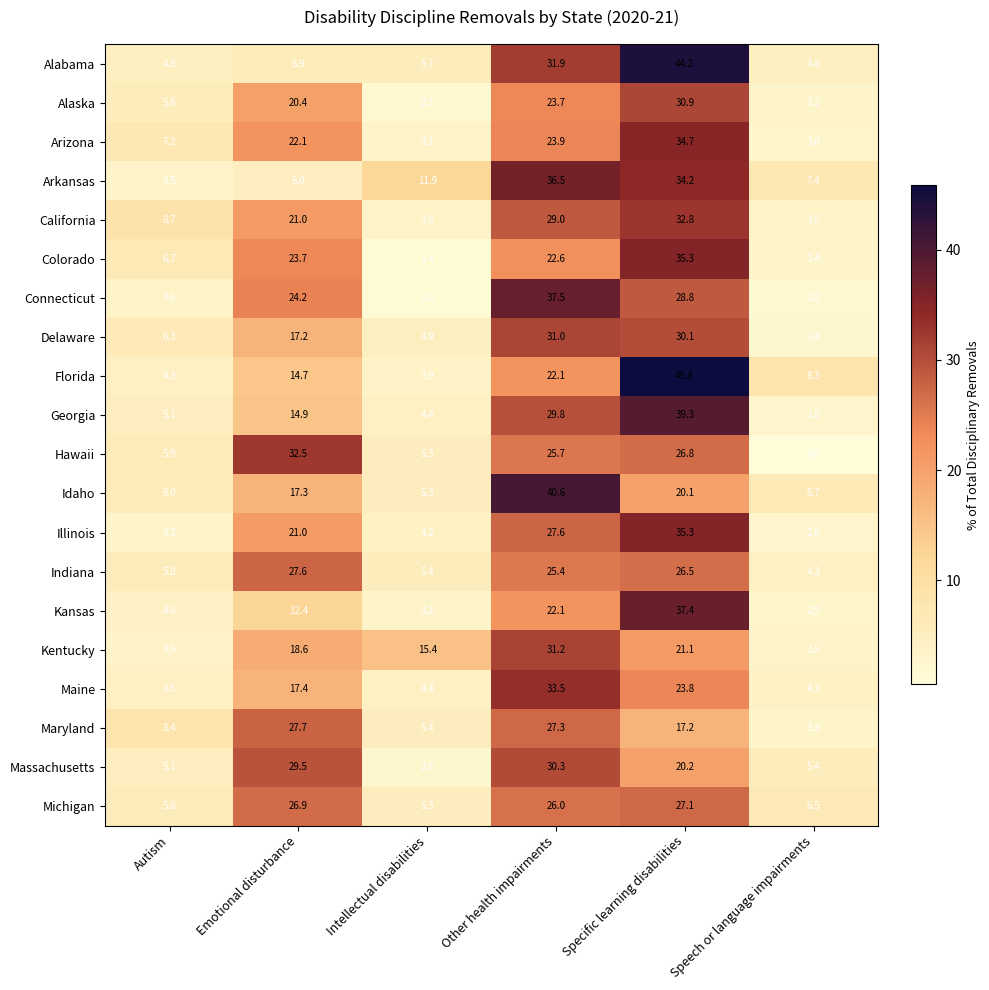

How many data points does each series have?

6